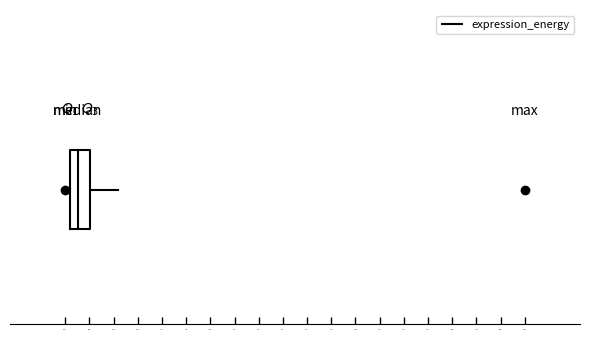

Where is the right edge of the box on the x-axis? The values are not printed on the chart, so give them approximately, as read against the axis.

0.35